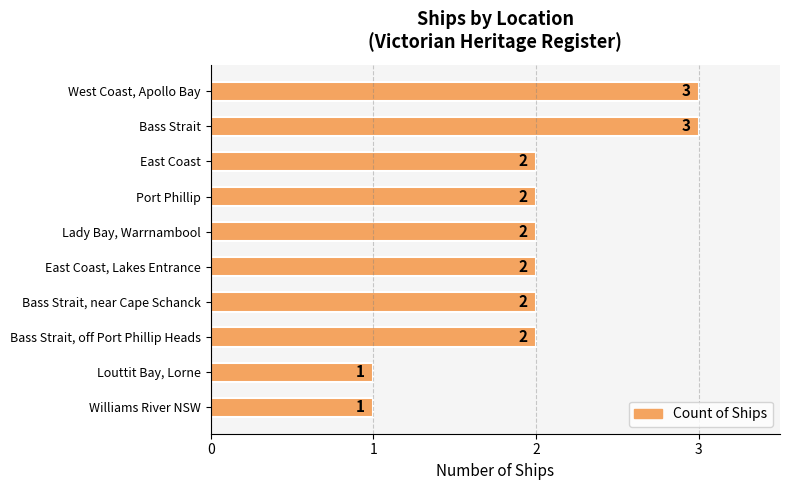

The value at Bass Strait, off Port Phillip Heads is 2. True or false?

True